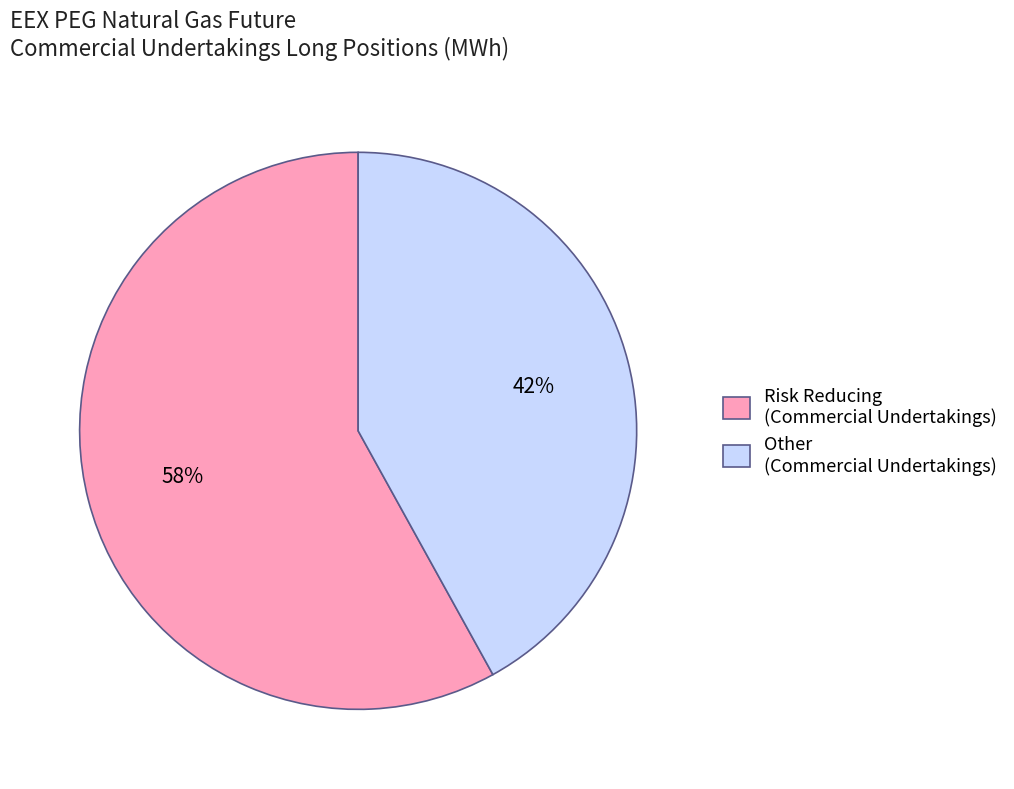

To the nearest percent, what is the difference between the largest and smallest slice percentages?

16%